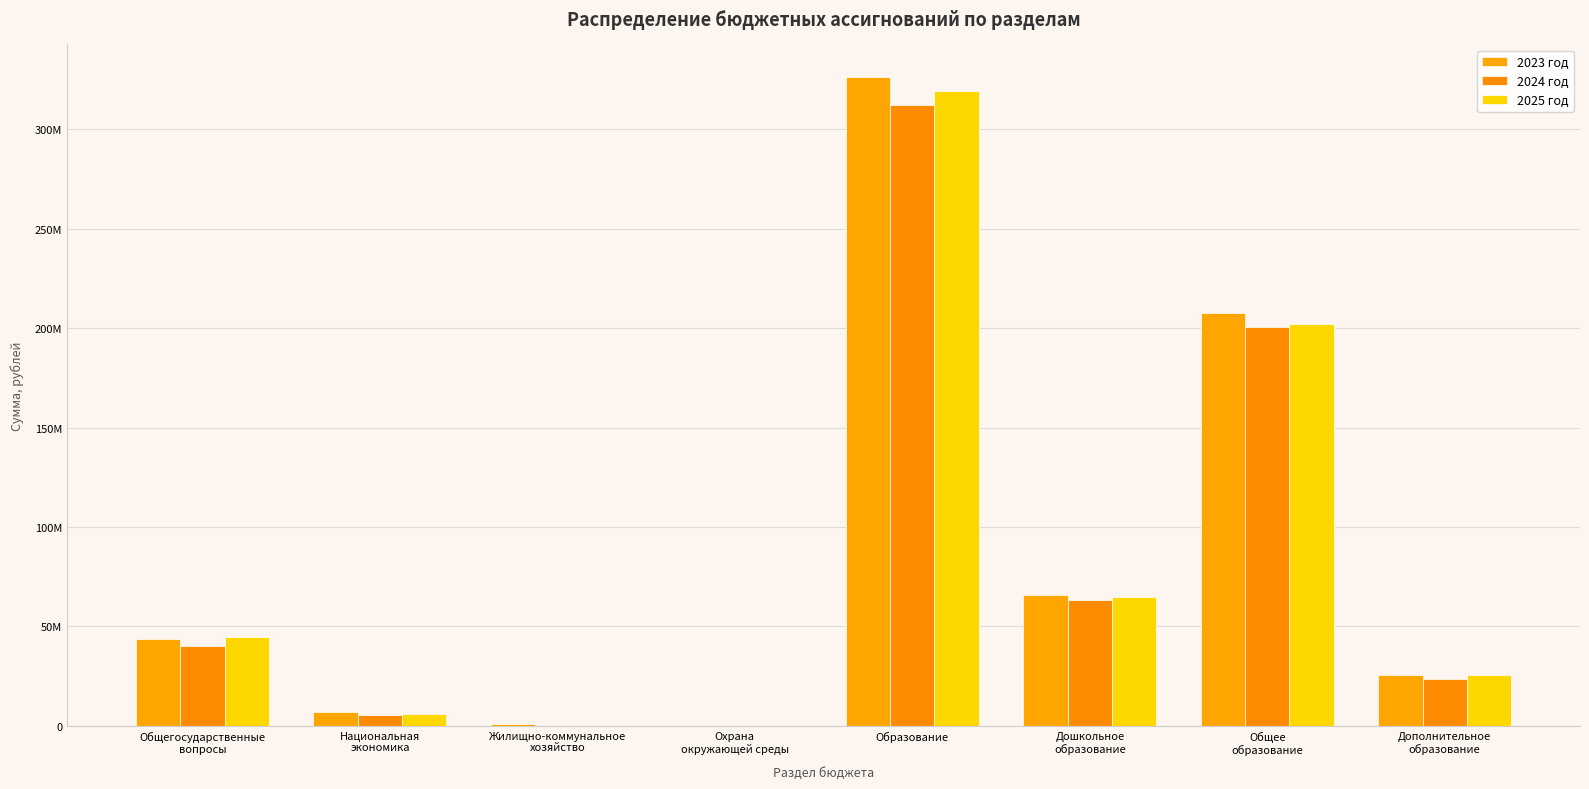

What is the spread (max minus min) of values at Образование?

14301861.7